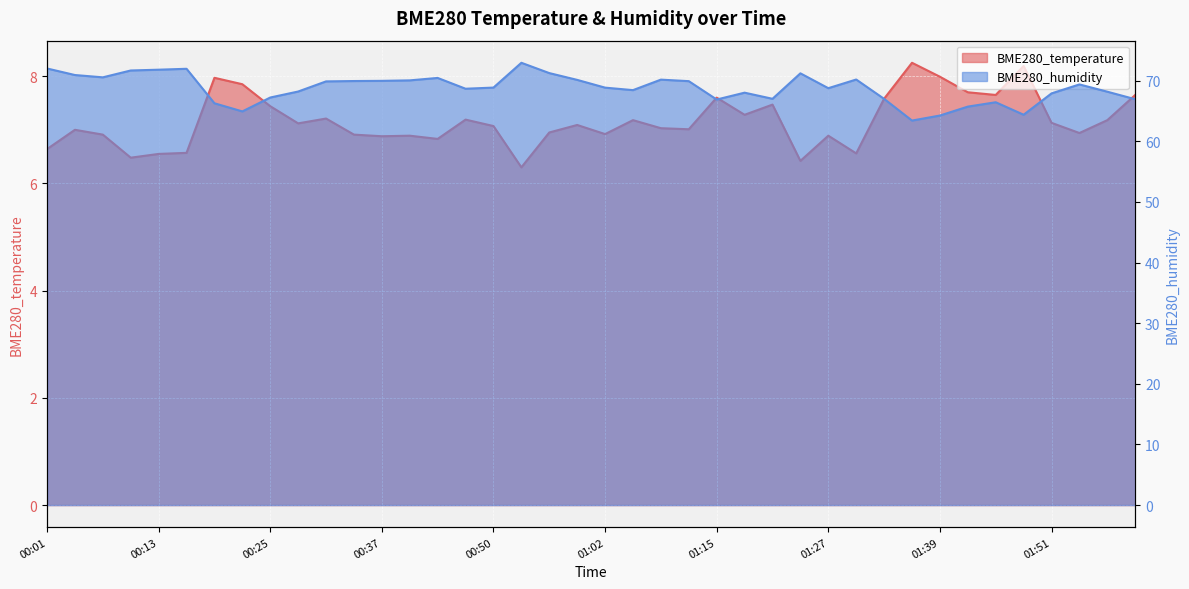

How many data points in BME280_humidity are less than 68?

13